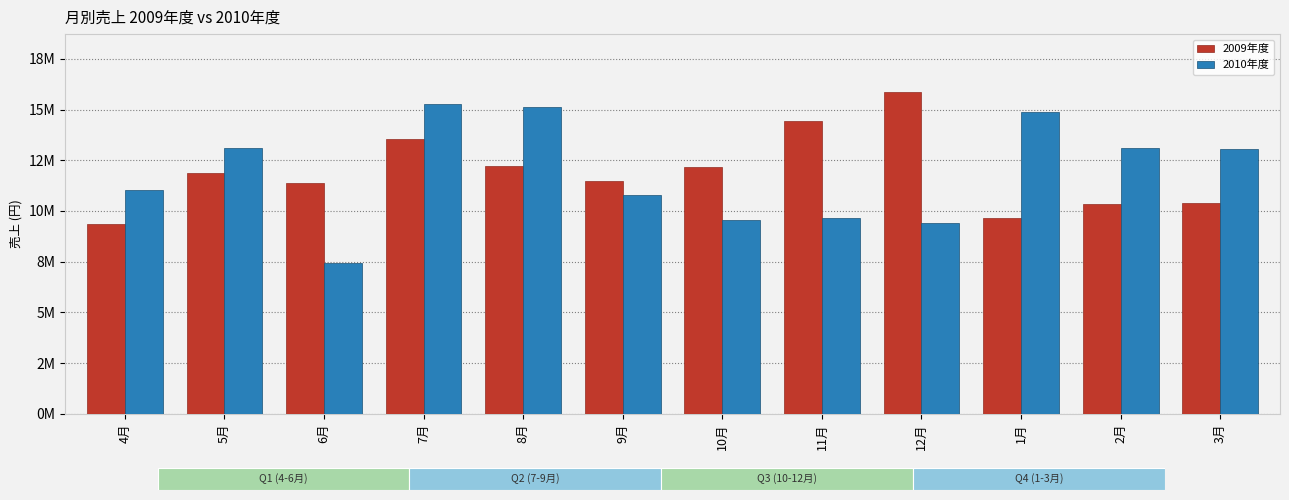

List the series in order of their peak value, highest first.

2009年度, 2010年度